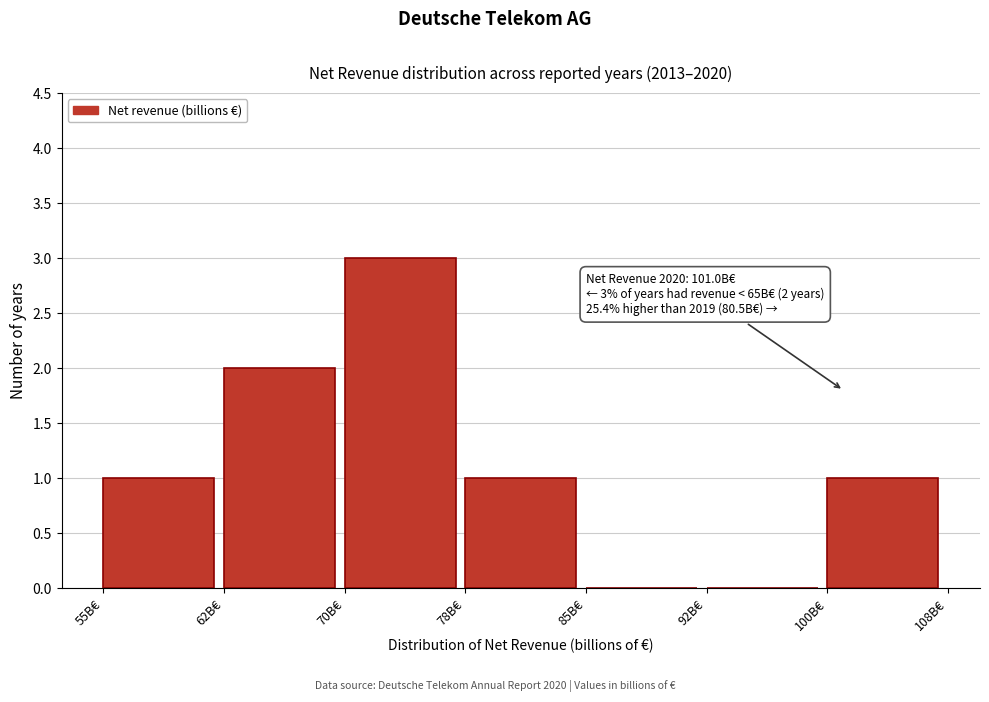

Over which range of the x-axis is the bar tallest?

70.0 to 77.5